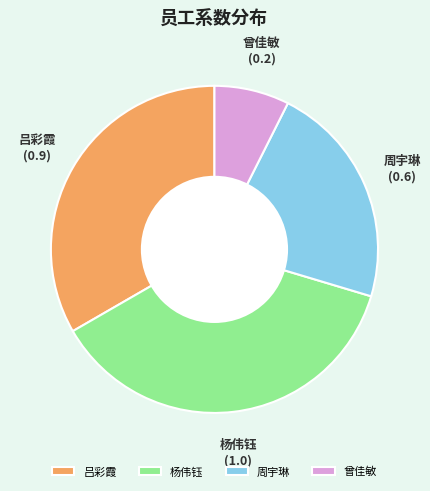

What is the smallest slice in the pie chart?

曾佳敏